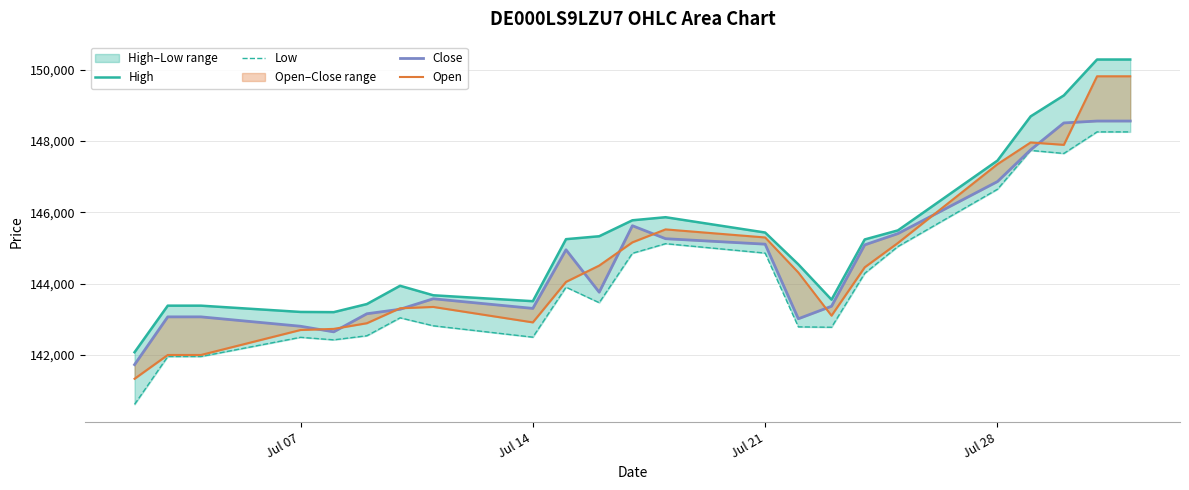

List the series in order of their peak value, highest first.

High, Open, Close, Low